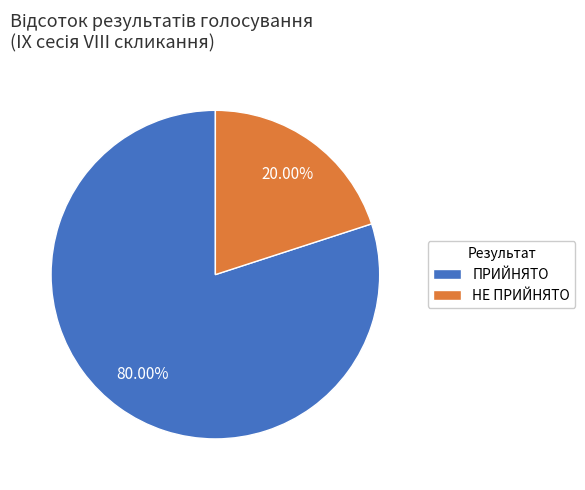

To the nearest percent, what is the difference between the НЕ ПРИЙНЯТО and ПРИЙНЯТО slice percentages?

60%